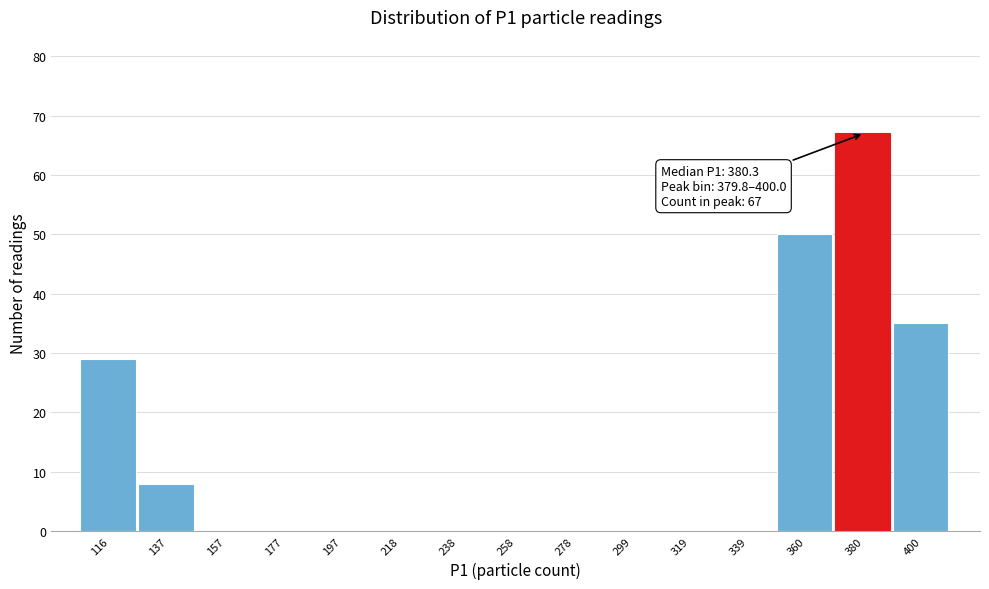

Reading left to right, extract all data points from this chart.

116=29	137=8	157=0	177=0	197=0	218=0	238=0	258=0	278=0	299=0	319=0	339=0	360=50	380=67	400=35